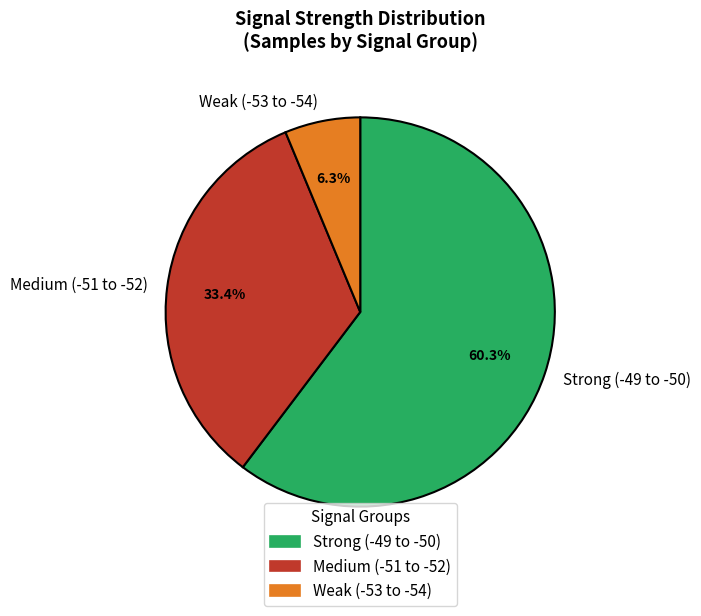

Combined, what portion of the pie is Weak (-53 to -54) and Strong (-49 to -50)?

66.6%